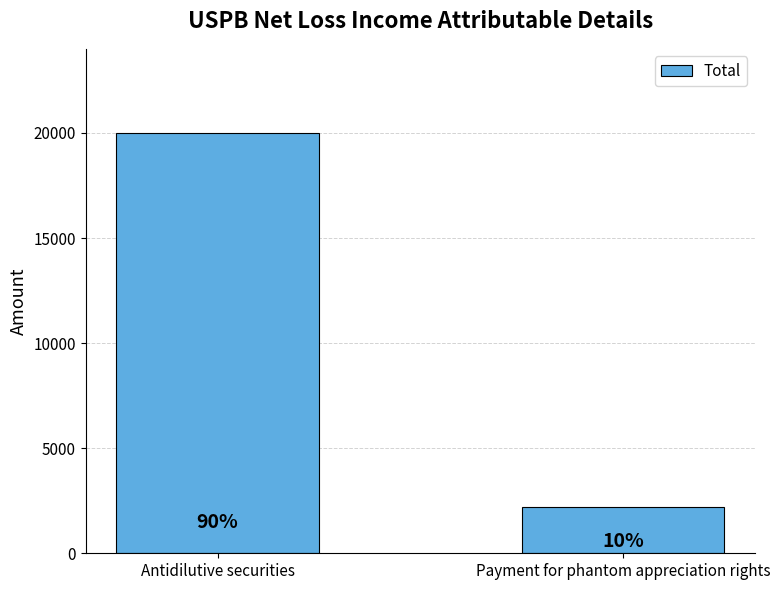

What is the value of the 1st bar from the left?

20000